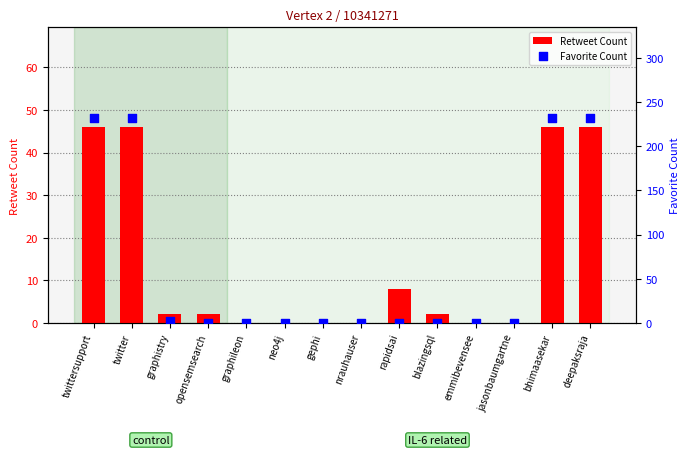

What are all the series names shown in the legend?

Retweet Count, Favorite Count